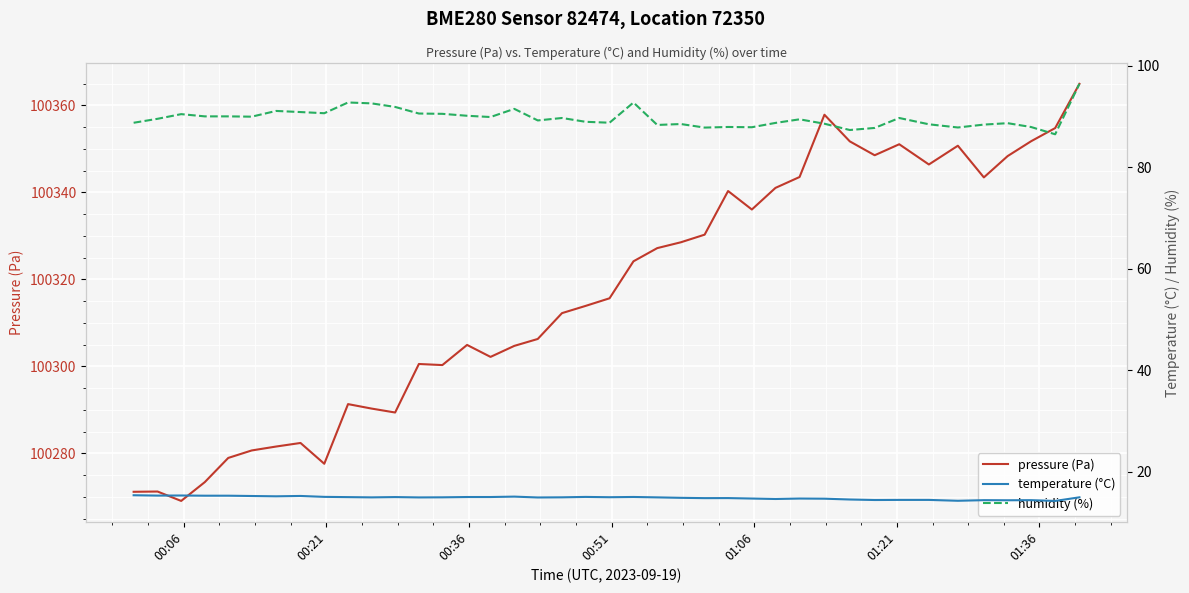

Is this an area chart (filled region under the line)?

No